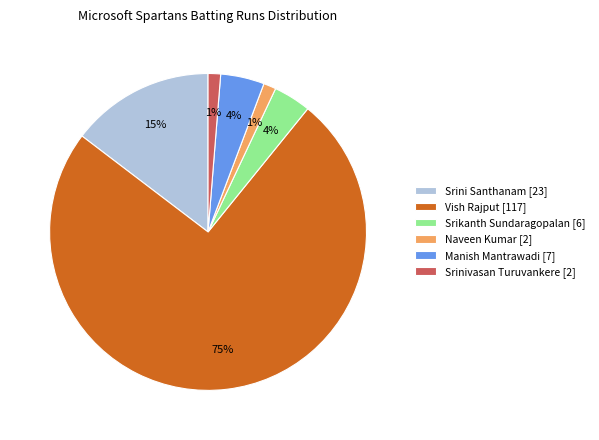

To the nearest percent, what is the average slice percentage?

17%